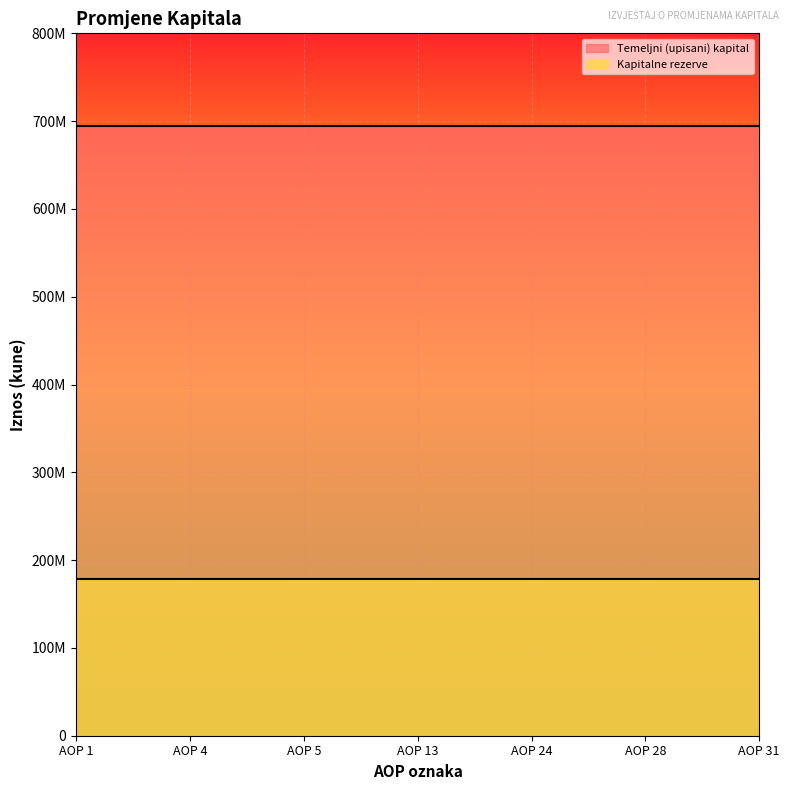

What is the lowest value of the Kapitalne rezerve series?

178234433